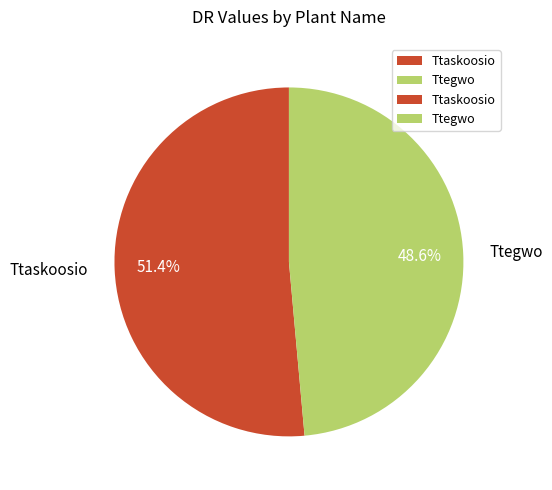

Is it true that Ttaskoosio is 64% of the pie?

False